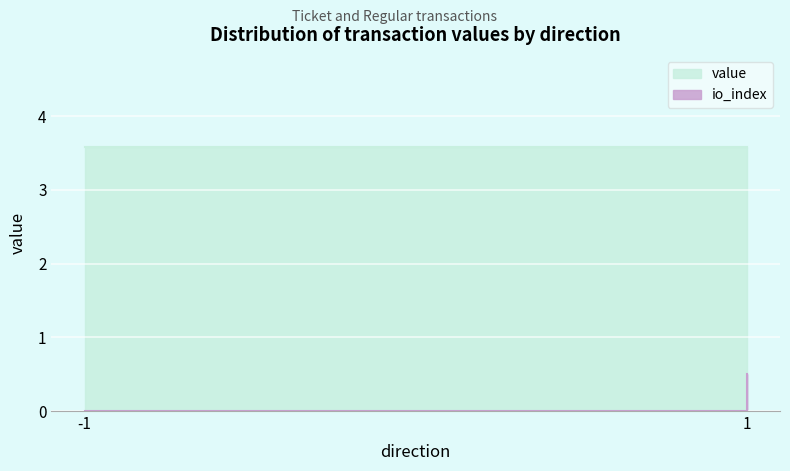

What is the value of the value point at the 2nd from the left?

3.6